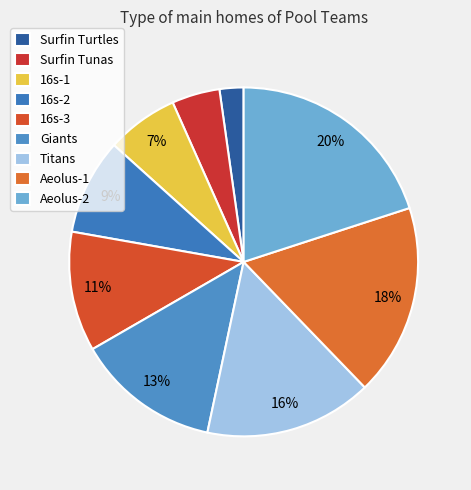

What percentage is NOT represented by Titans?

84.4%